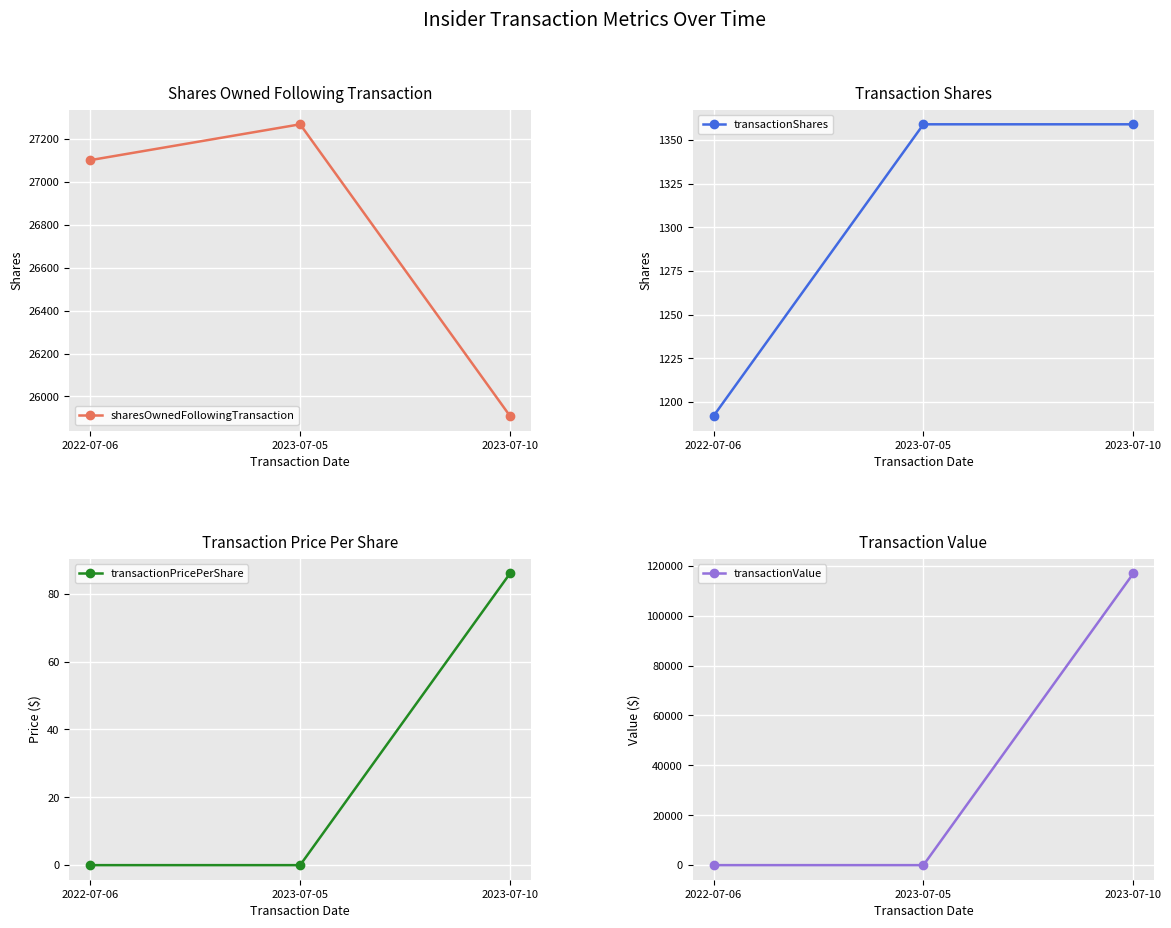

Reading left to right, transcribe all the data shown in this chart.

sharesOwnedFollowingTransaction: 2022-07-06=27101.0	2023-07-05=27268.0	2023-07-10=25909.0
transactionShares: 2022-07-06=1192.0	2023-07-05=1359.0	2023-07-10=1359.0
transactionPricePerShare: 2022-07-06=0.0	2023-07-05=0.0	2023-07-10=86.0
transactionValue: 2022-07-06=0.0	2023-07-05=0.0	2023-07-10=116889.0